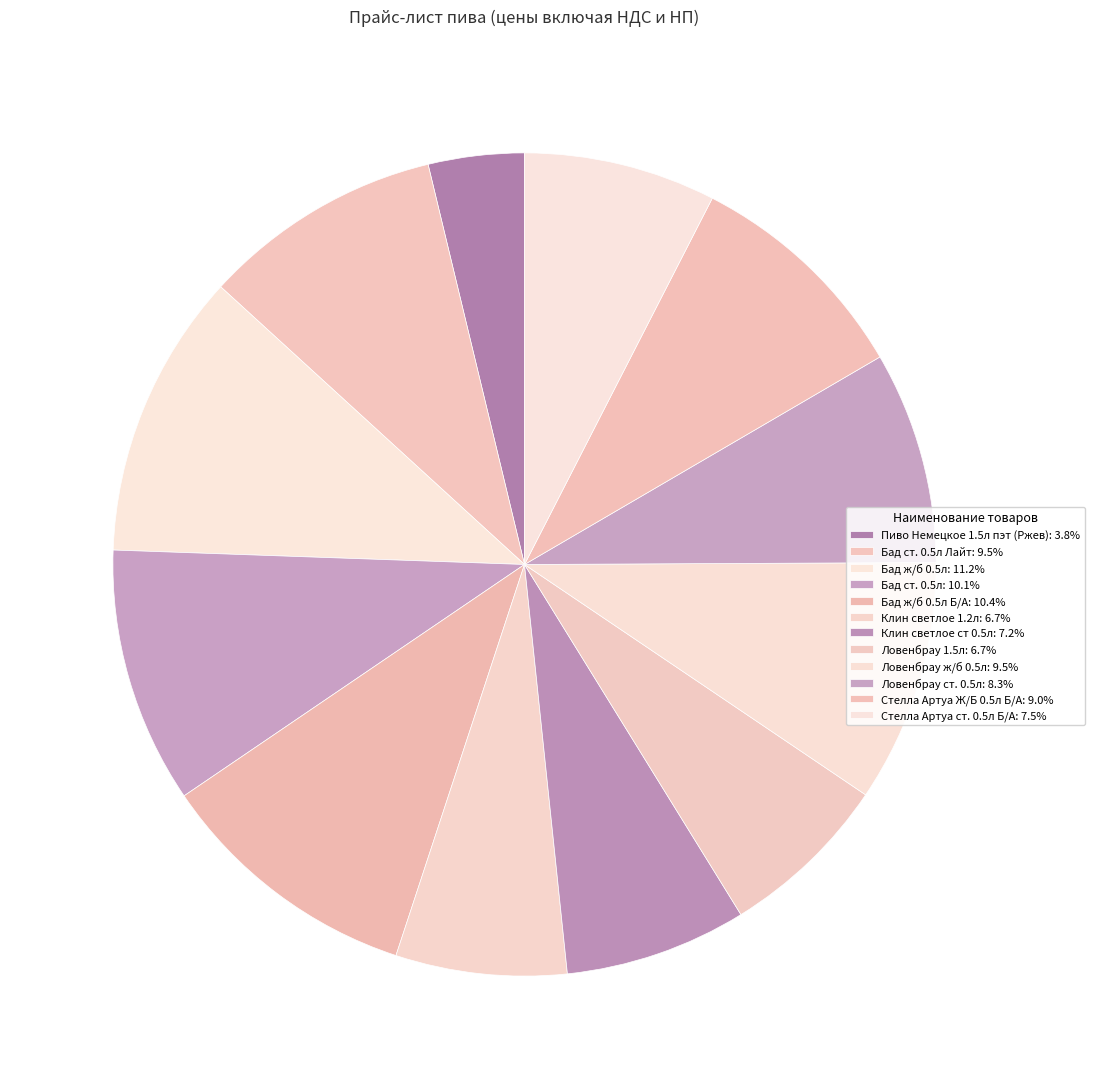

How many slices are in this pie chart?

12